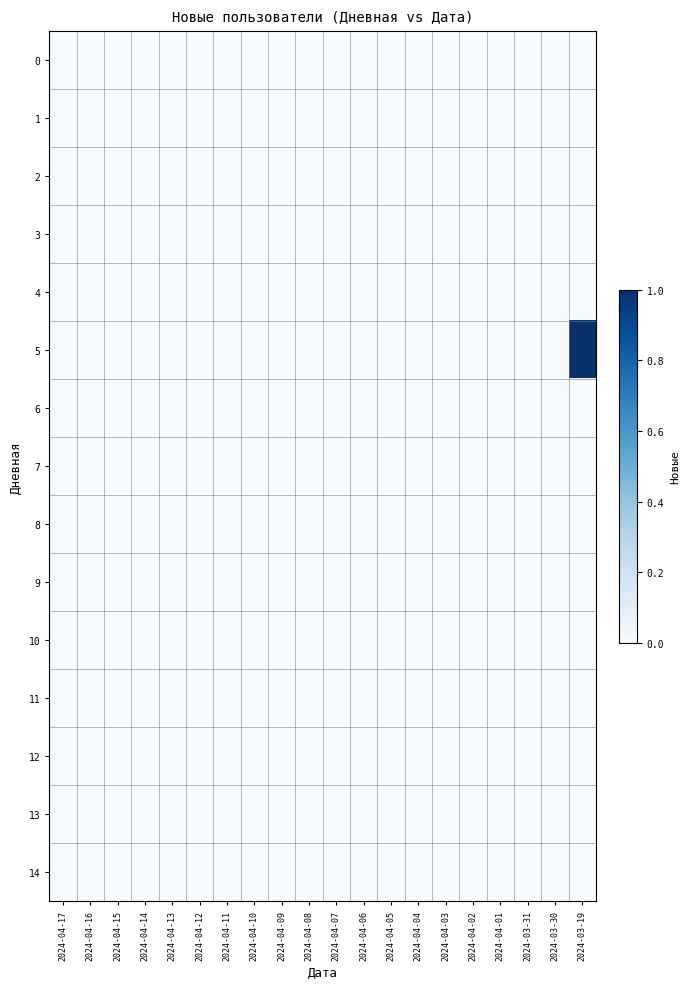

At which category is the sum across all series the highest?

2024-03-19